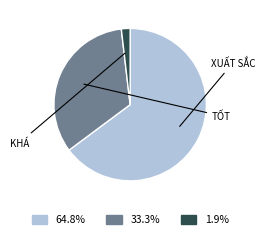

Which slice is the largest?

Xuất sắc